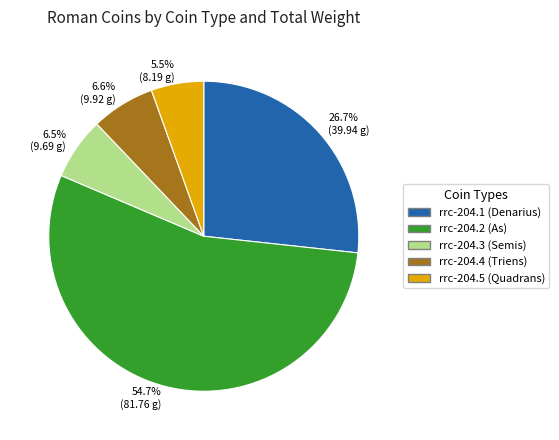

Which slice is the largest?

54.7% (81.76 g)